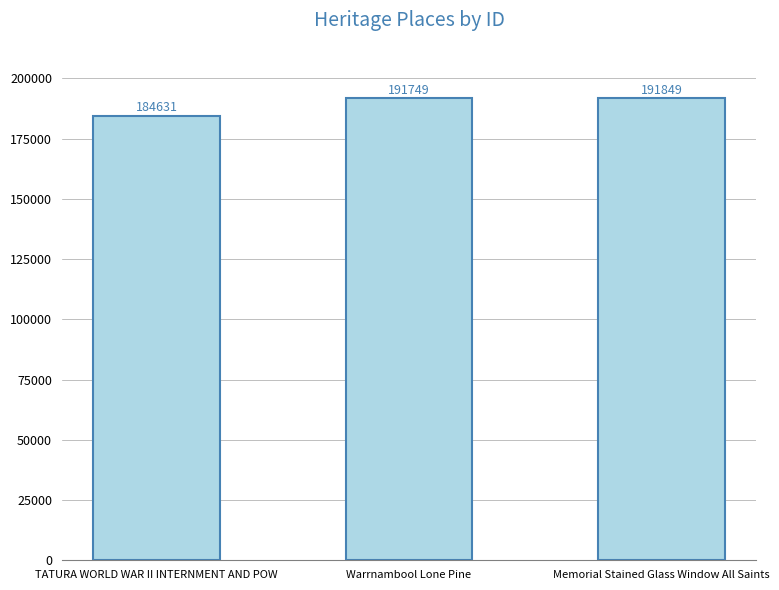

What is the smallest value displayed?

184631